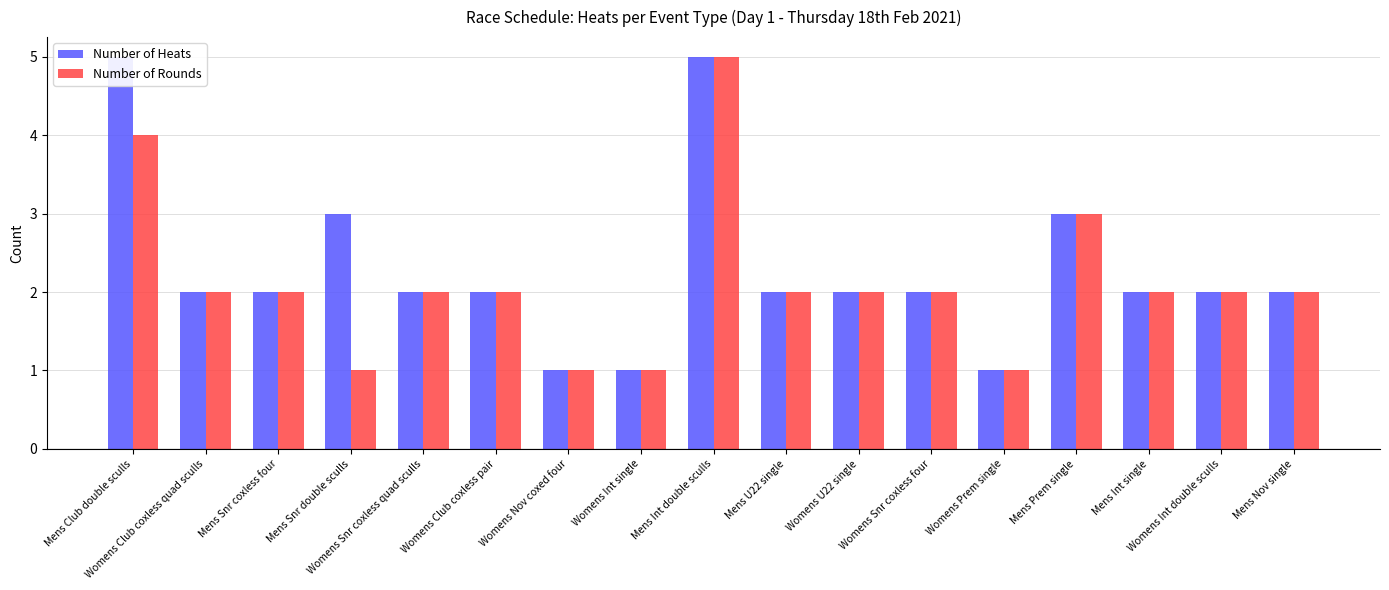

How many data points in Number of Rounds are above 2?

3